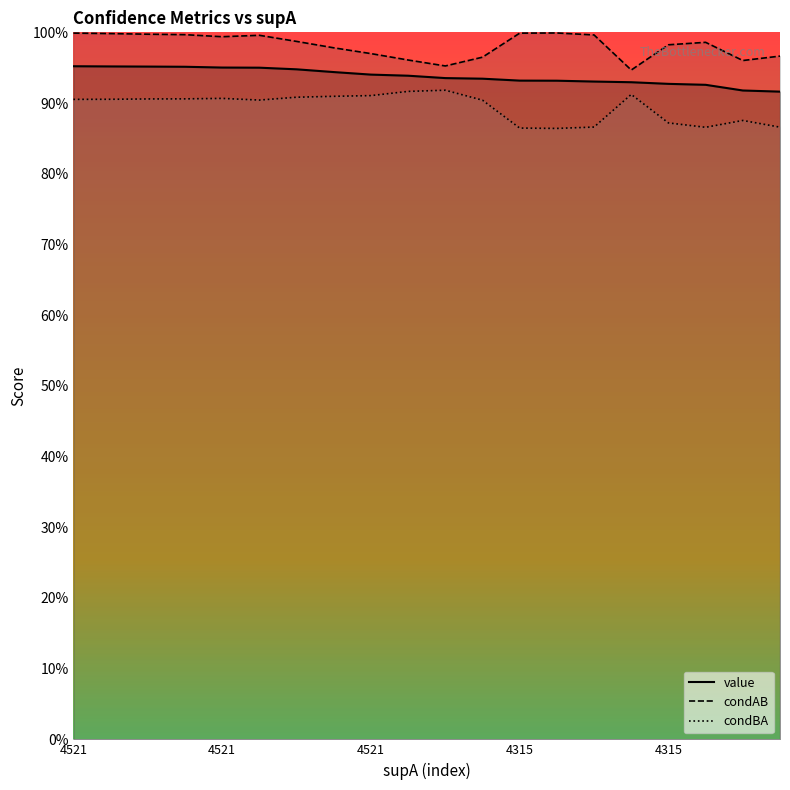

Does the chart display data point markers on the line(s)?

No